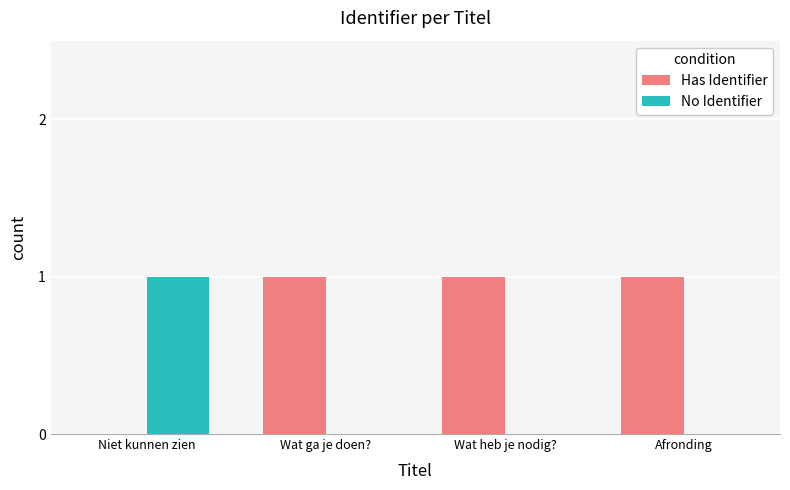

At which label does No Identifier reach its peak?

Niet kunnen zien